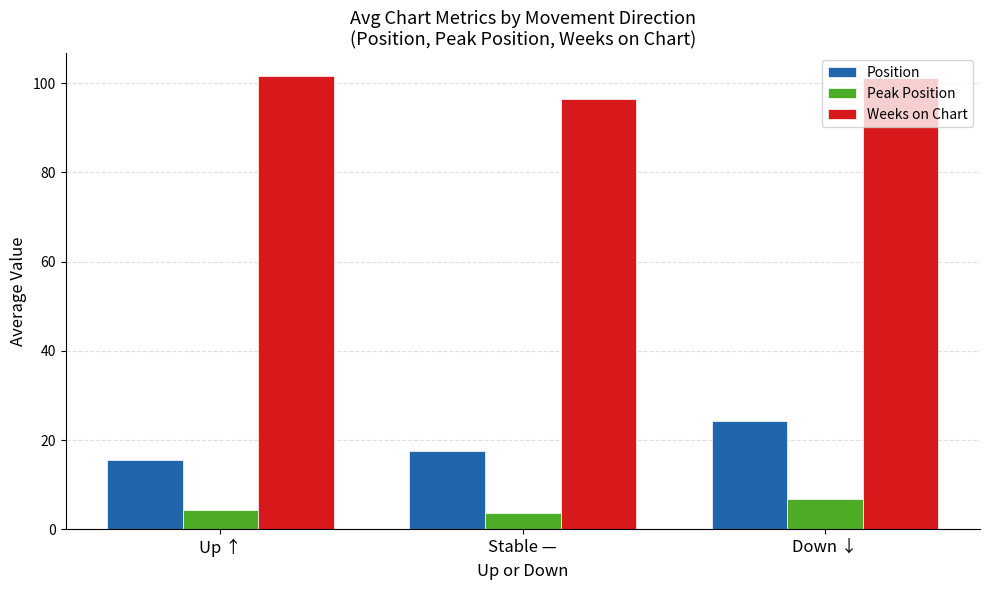

What is the total value across all series at Up ↑?

121.6